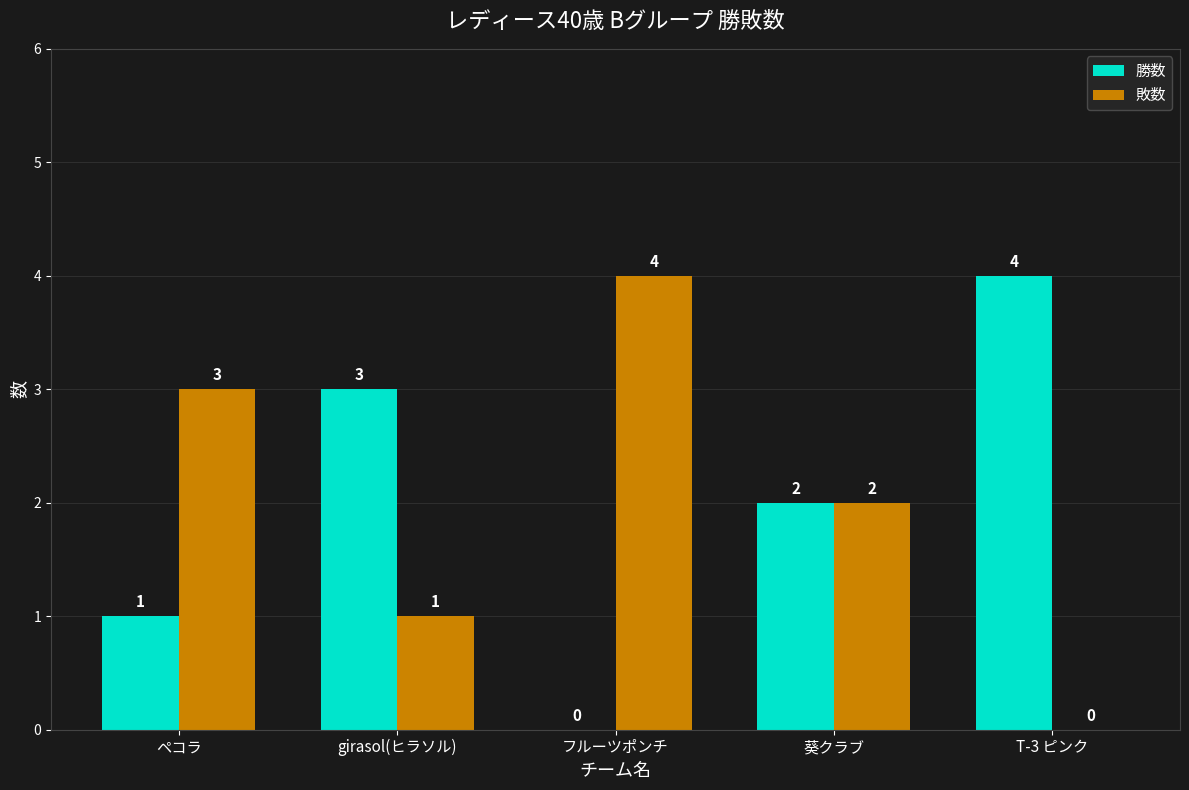

True or false: 敗数 has a value of 4 at フルーツポンチ.

True